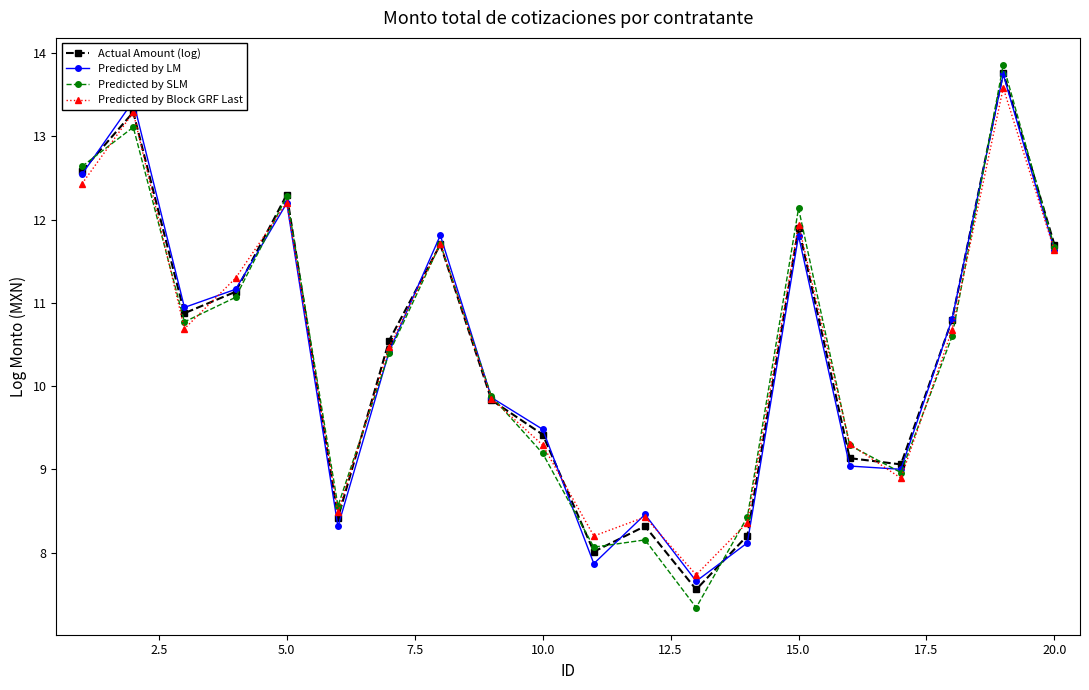

What is the value of the Predicted by Block GRF Last point at the 8th from the left?

11.7